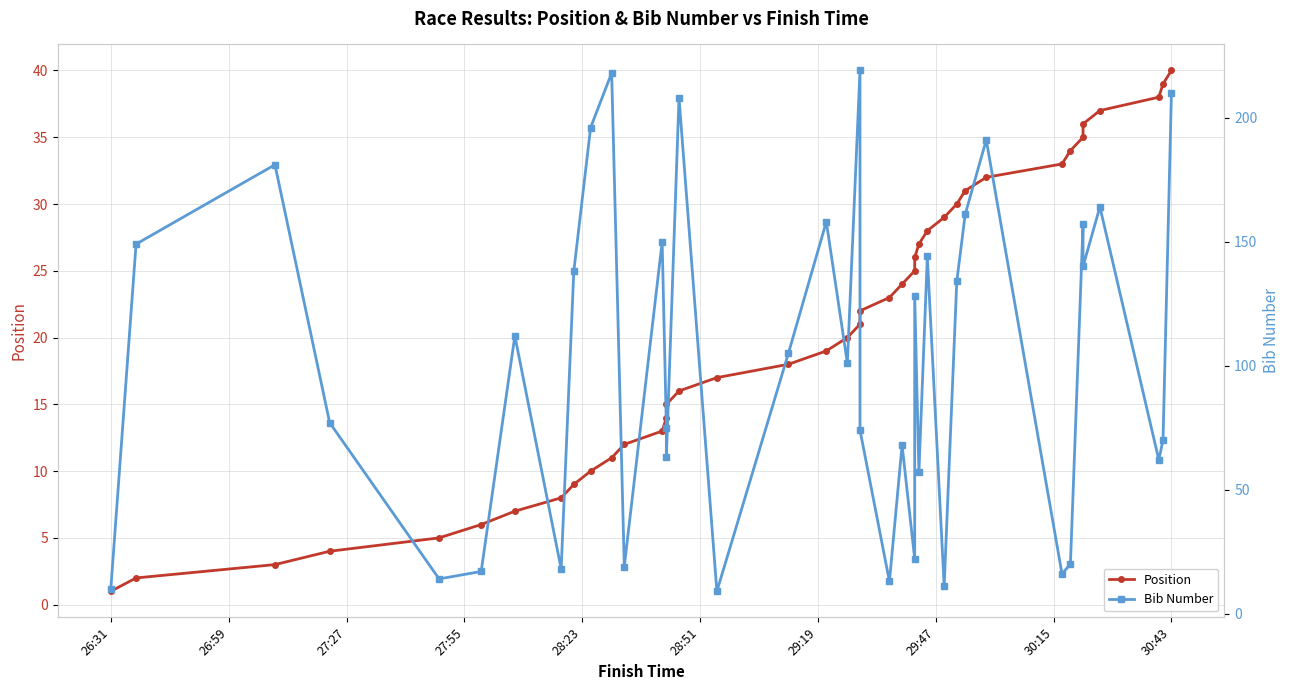

Which label corresponds to the smallest value in the chart?

26:31